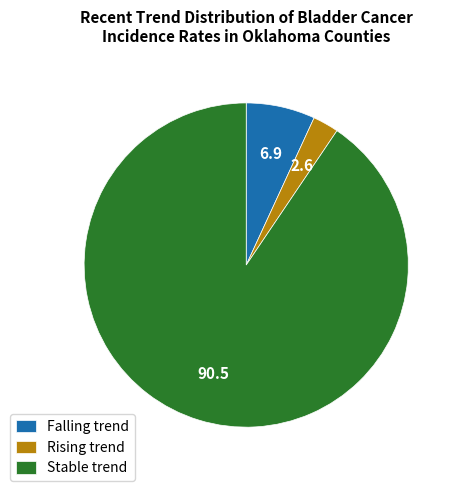

Do Rising trend and Falling trend together represent more than half of the pie?

No